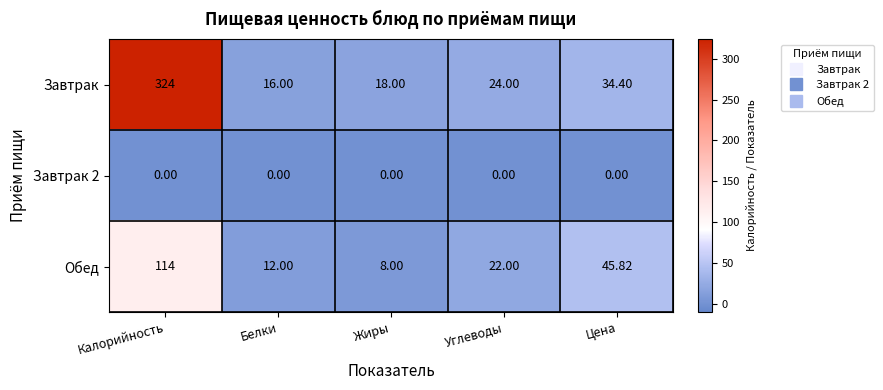

At which category does the chart reach its peak across all series?

Калорийность